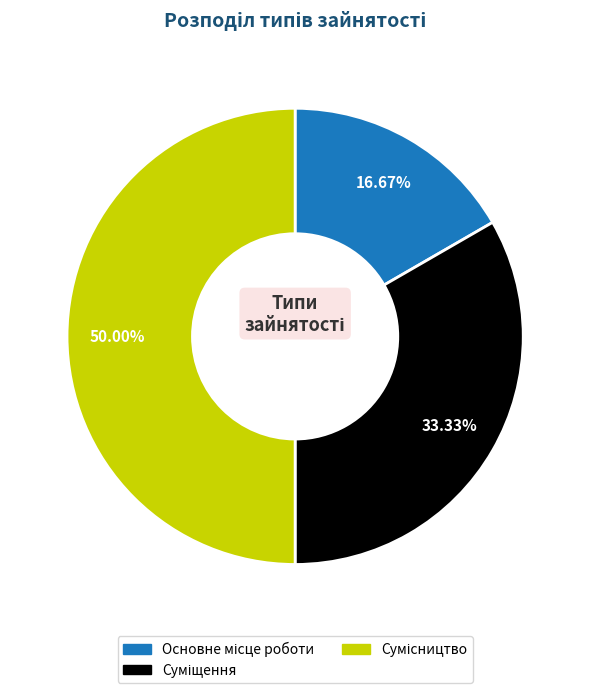

Count the number of slices in the pie.

3